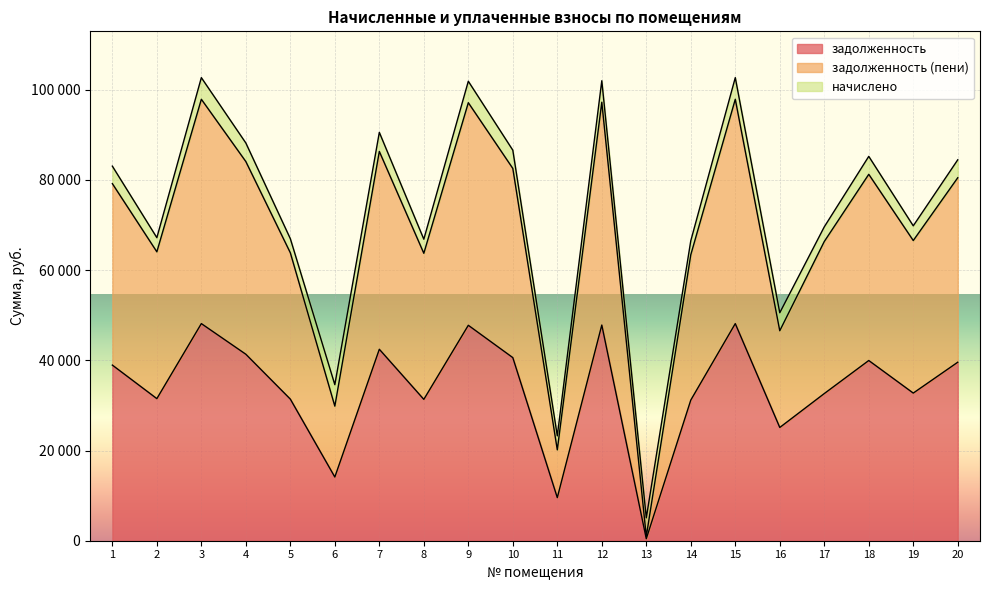

True or false: задолженность has a value of 25109.7 at 16.

True